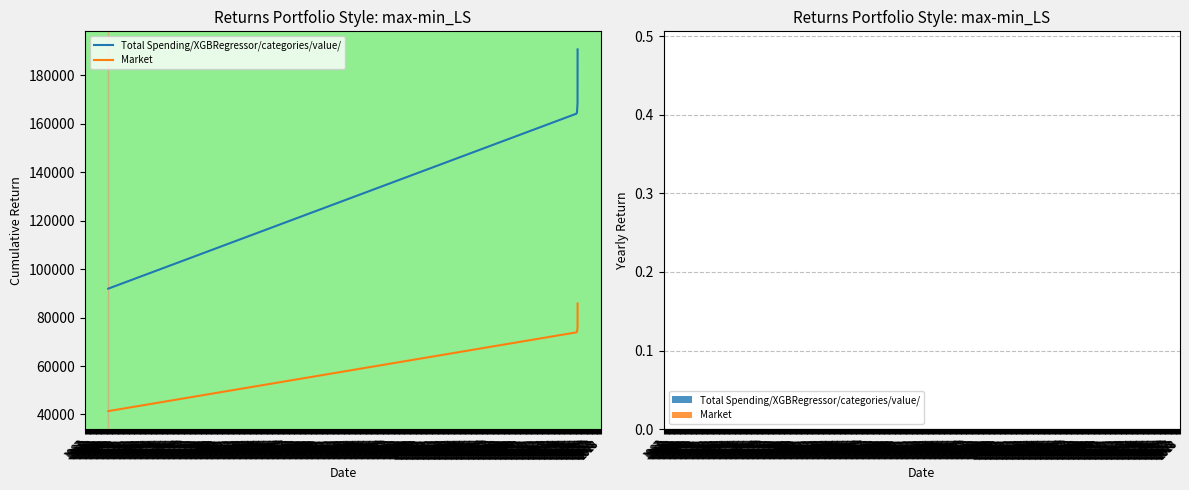

The Total Spending/XGBRegressor/categories/value/ series shows 21868.3 at 1967. True or false?

False